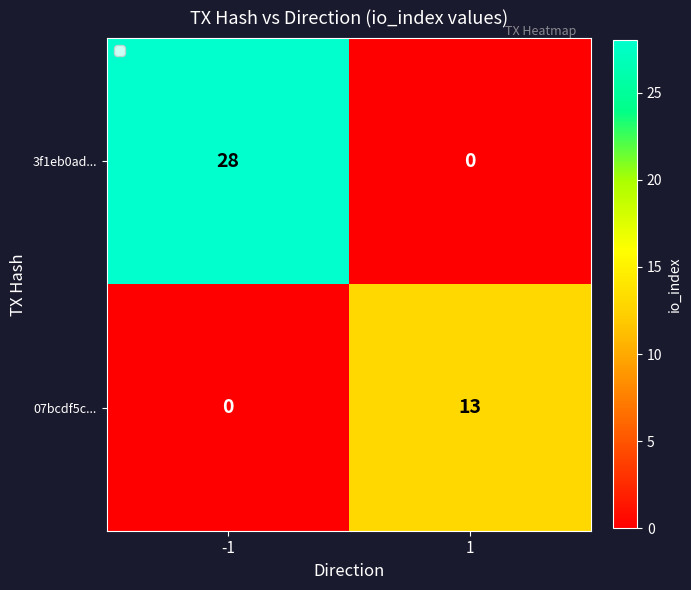

List the series in order of their peak value, lowest first.

07bcdf5c..., 3f1eb0ad...